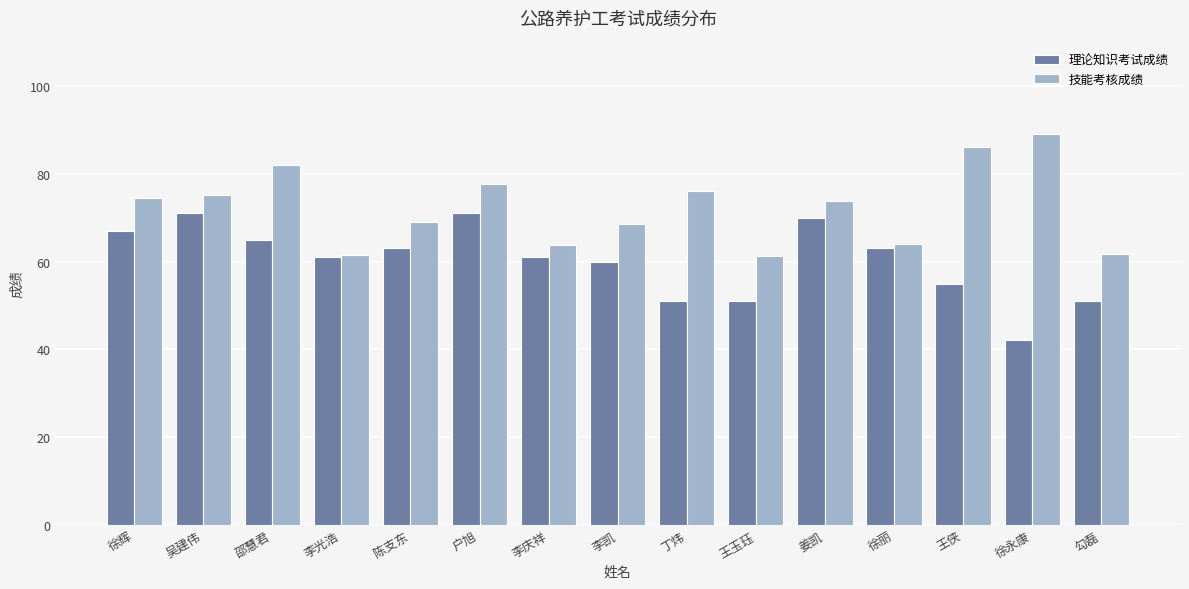

List the series in order of their peak value, lowest first.

理论知识考试成绩, 技能考核成绩